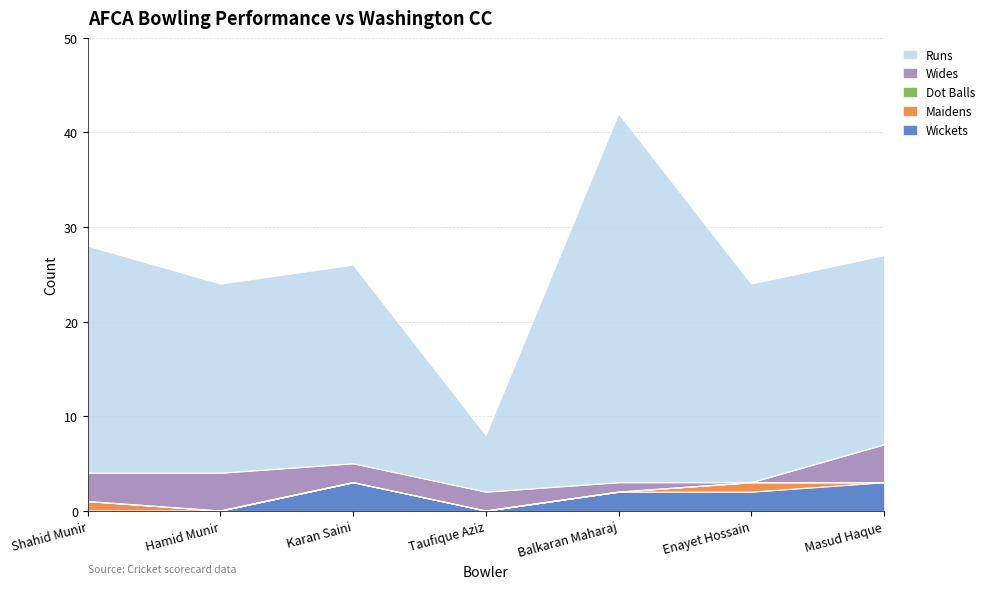

Which series has the largest range (max minus min)?

Runs